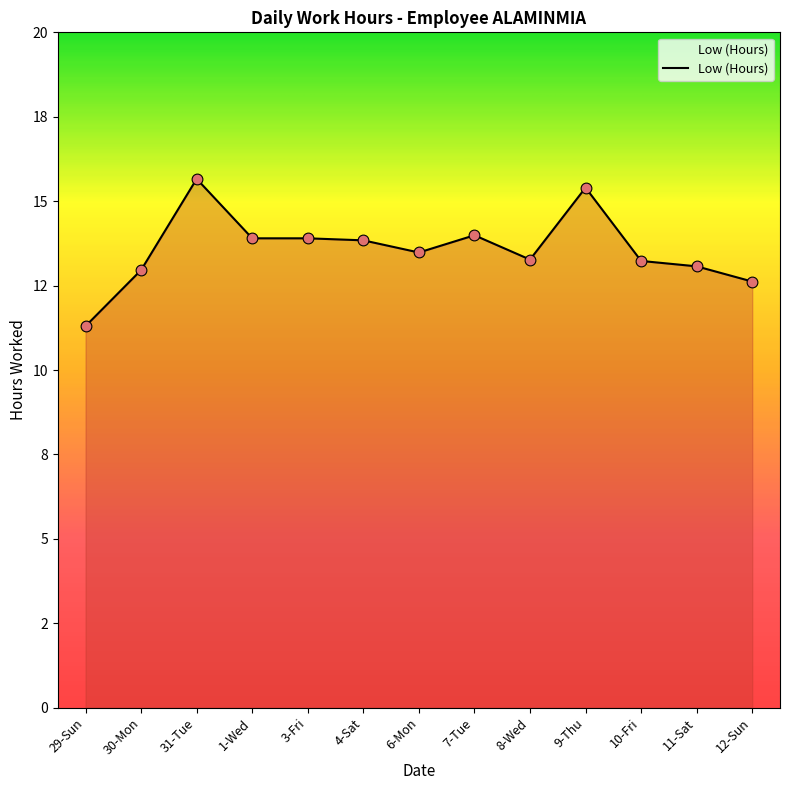

What is the ratio of the value at 7-Tue to the value at 8-Wed?

1.1